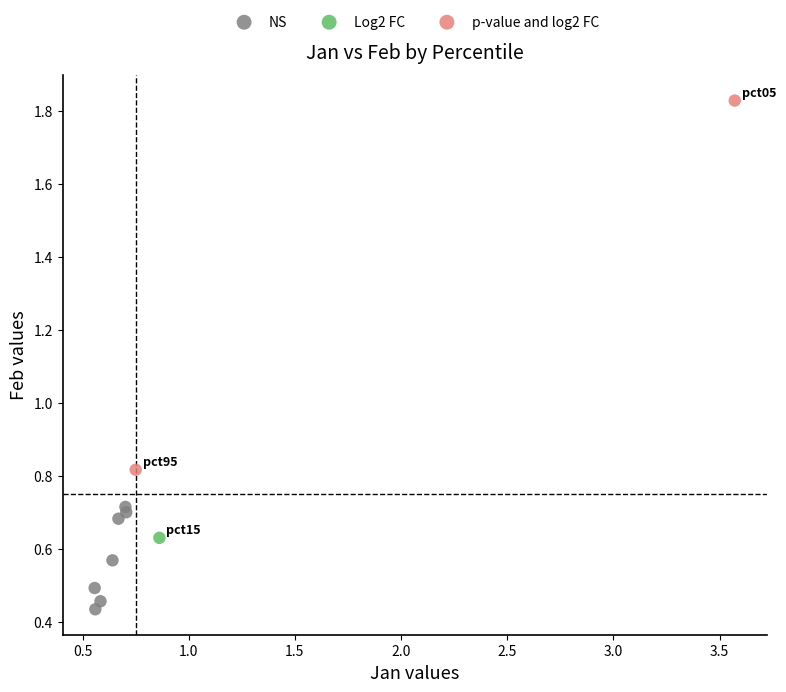

What are all the series names shown in the legend?

NS, Log2 FC, p-value and log2 FC